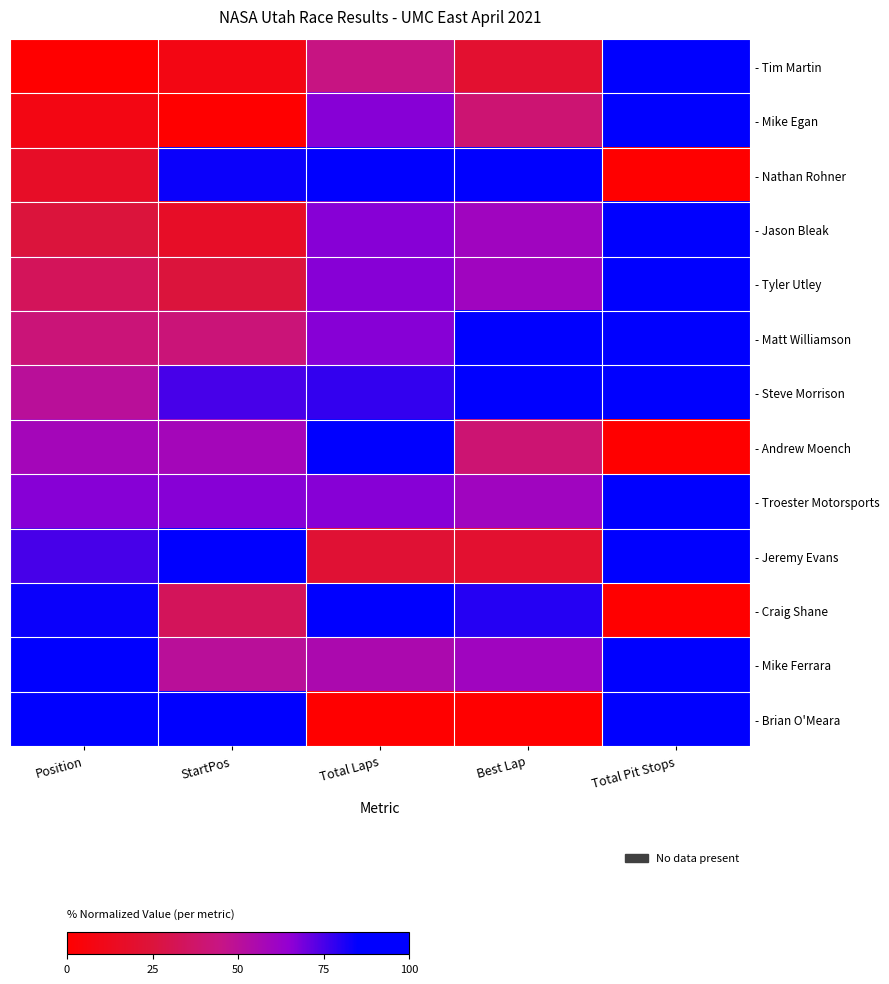

Reading left to right, extract all data points from this chart.

- Tim Martin: Position=0.0	StartPos=8.3	Total Laps=44.4	Best Lap=20.0	Total Pit Stops=100.0
- Mike Egan: Position=8.3	StartPos=0.0	Total Laps=66.7	Best Lap=40.0	Total Pit Stops=100.0
- Nathan Rohner: Position=16.7	StartPos=83.3	Total Laps=100.0	Best Lap=100.0	Total Pit Stops=0.0
- Jason Bleak: Position=25.0	StartPos=16.7	Total Laps=66.7	Best Lap=60.0	Total Pit Stops=100.0
- Tyler Utley: Position=33.3	StartPos=25.0	Total Laps=66.7	Best Lap=60.0	Total Pit Stops=100.0
- Matt Williamson: Position=41.7	StartPos=41.7	Total Laps=66.7	Best Lap=100.0	Total Pit Stops=100.0
- Steve Morrison: Position=50.0	StartPos=75.0	Total Laps=77.8	Best Lap=100.0	Total Pit Stops=100.0
- Andrew Moench: Position=58.3	StartPos=58.3	Total Laps=100.0	Best Lap=40.0	Total Pit Stops=0.0
- Troester Motorsports: Position=66.7	StartPos=66.7	Total Laps=66.7	Best Lap=60.0	Total Pit Stops=100.0
- Jeremy Evans: Position=75.0	StartPos=91.7	Total Laps=22.2	Best Lap=20.0	Total Pit Stops=100.0
- Craig Shane: Position=83.3	StartPos=33.3	Total Laps=100.0	Best Lap=80.0	Total Pit Stops=0.0
- Mike Ferrara: Position=91.7	StartPos=50.0	Total Laps=55.6	Best Lap=60.0	Total Pit Stops=100.0
- Brian O'Meara: Position=100.0	StartPos=100.0	Total Laps=0.0	Best Lap=0.0	Total Pit Stops=100.0